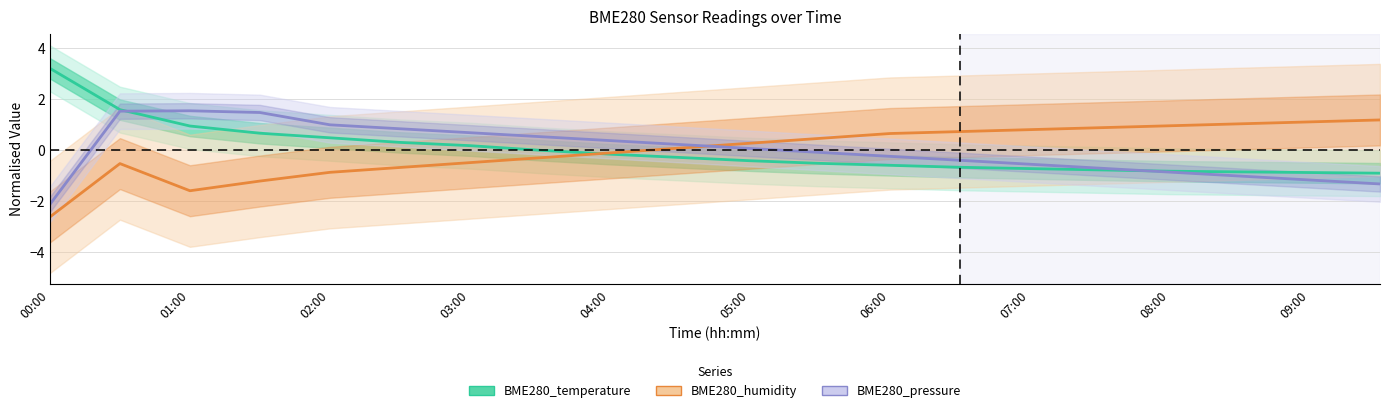

Does the chart have visible grid lines?

Yes